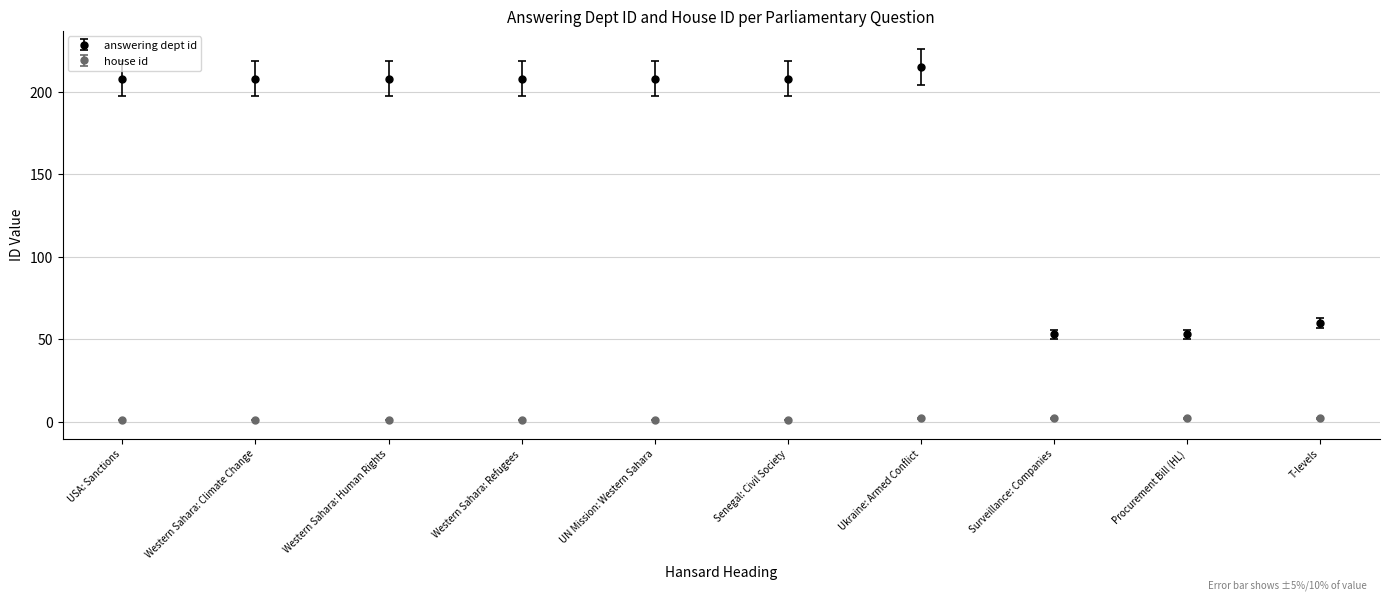

What are all the series names shown in the legend?

answering dept id, house id